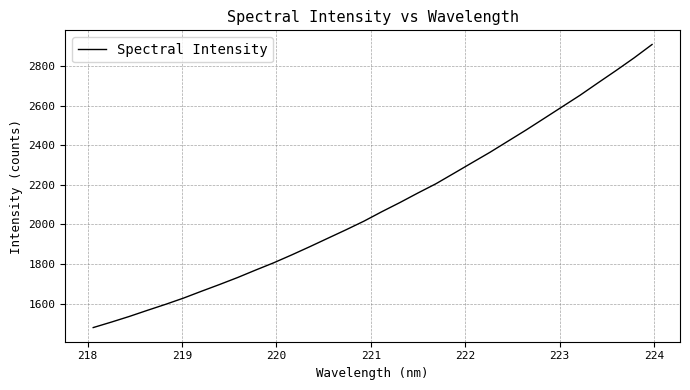

What is the maximum value shown in the chart?

2910.3